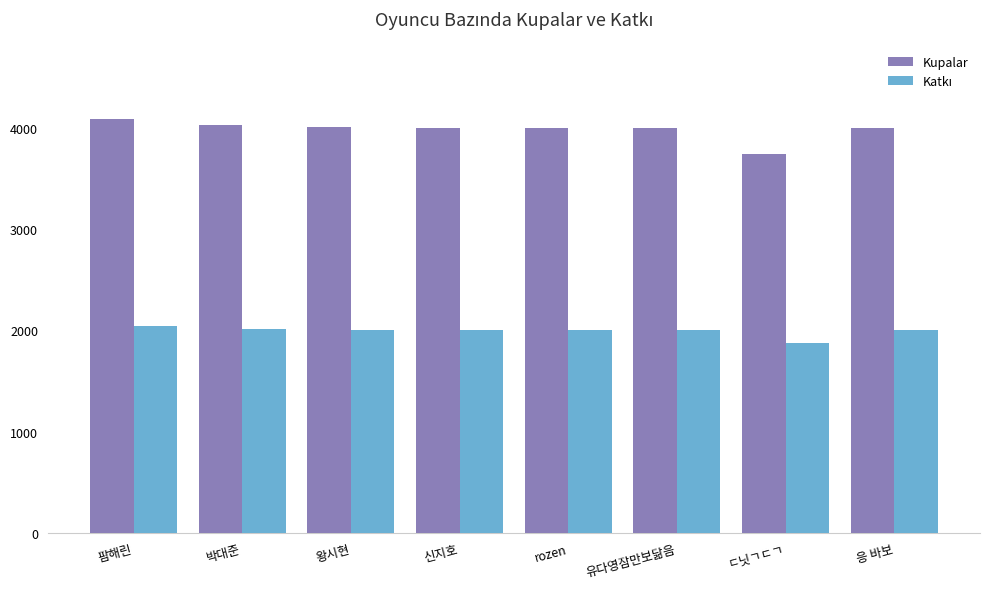

Which series changed the most between 팜해린 and ㄷ닛ㄱㄷㄱ?

Kupalar